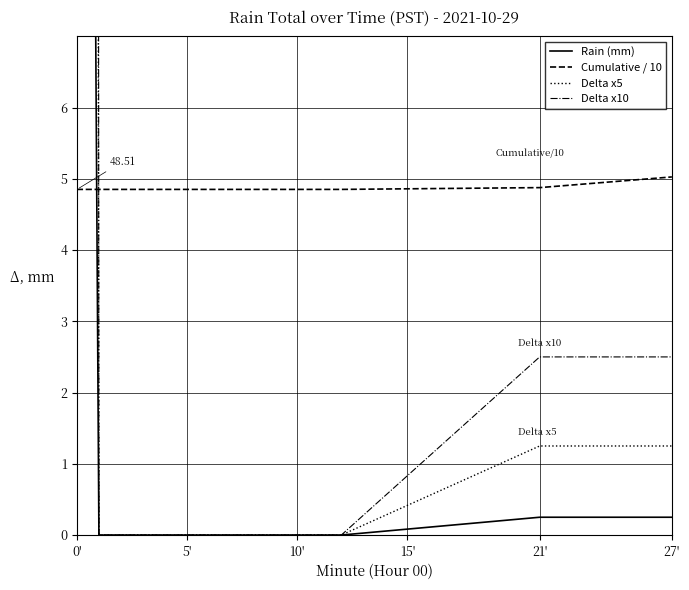

True or false: Rain (mm) has more than 2 points higher than both neighbors.

False